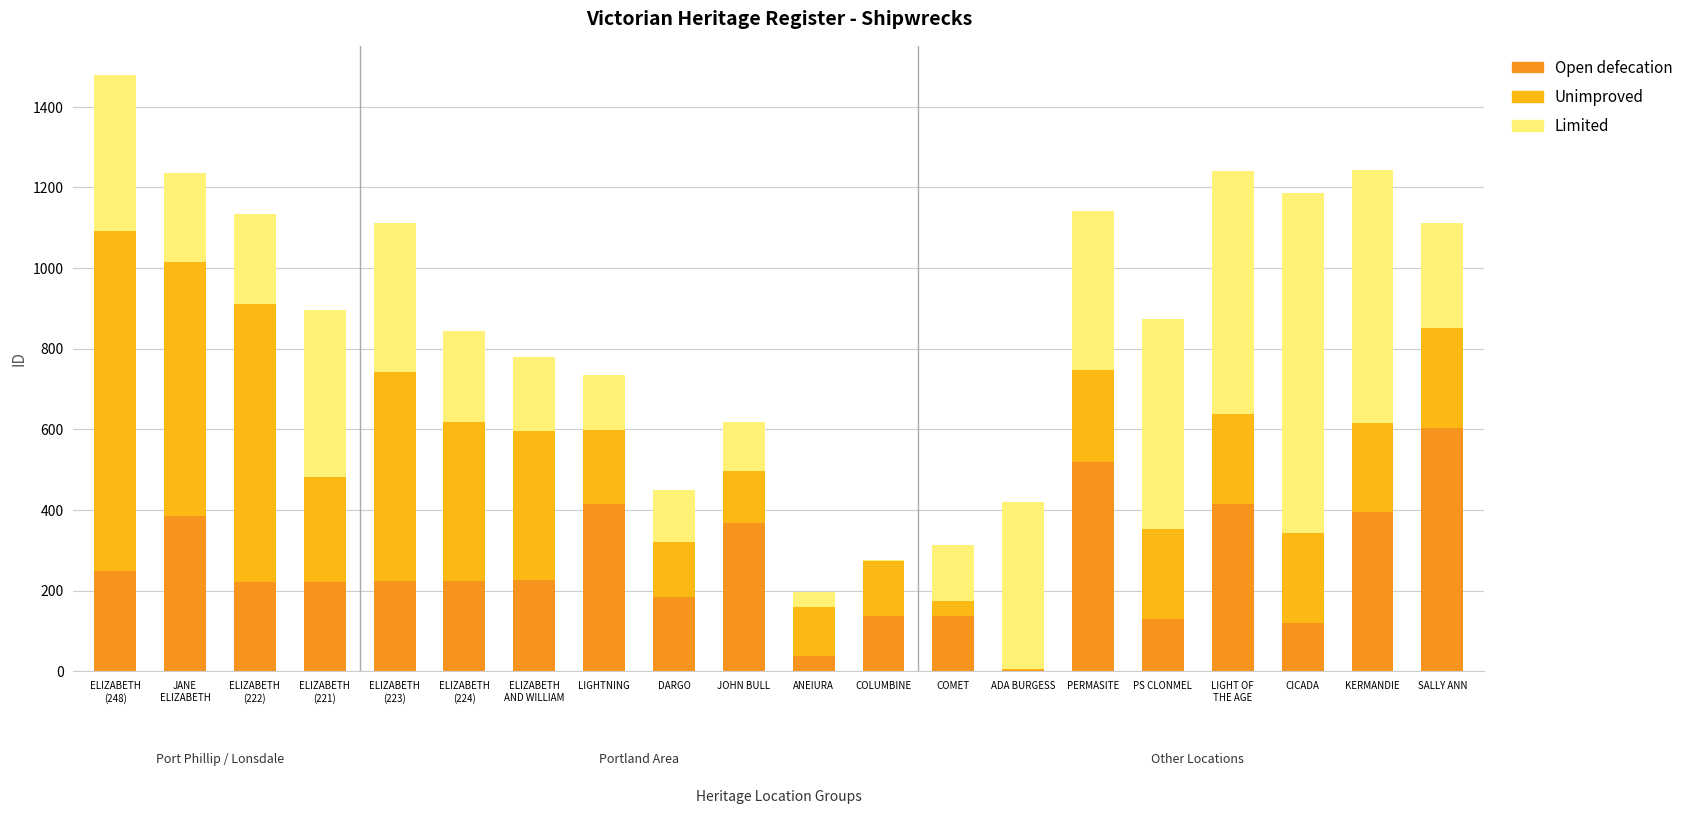

Read the Unimproved value at ELIZABETH
(221), to the nearest 50.

250